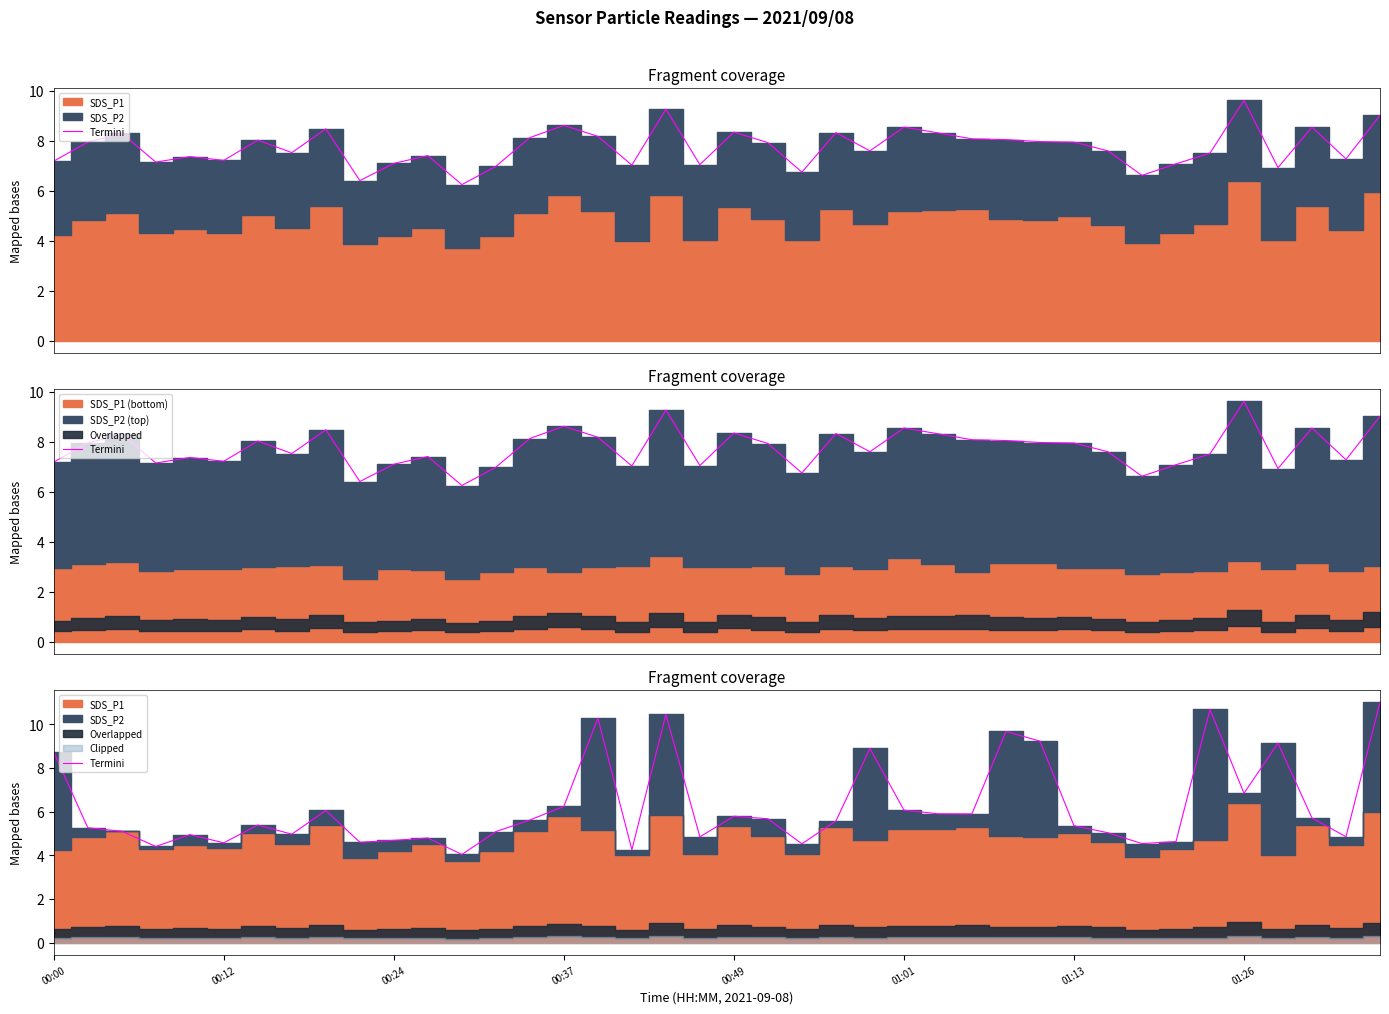

At which category does the chart reach its peak across all series?

39